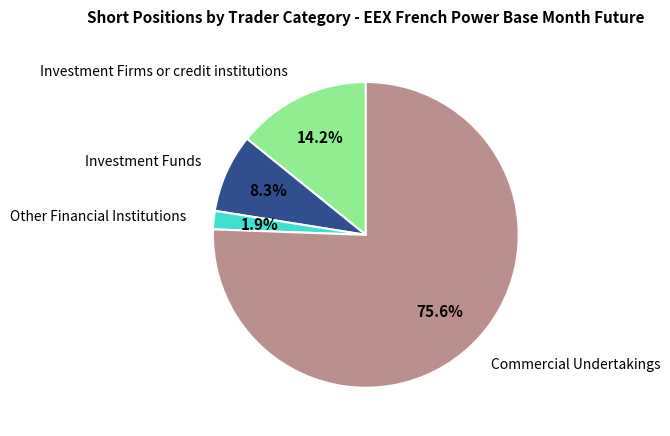

Is there any slice that represents more than half of the pie?

Yes